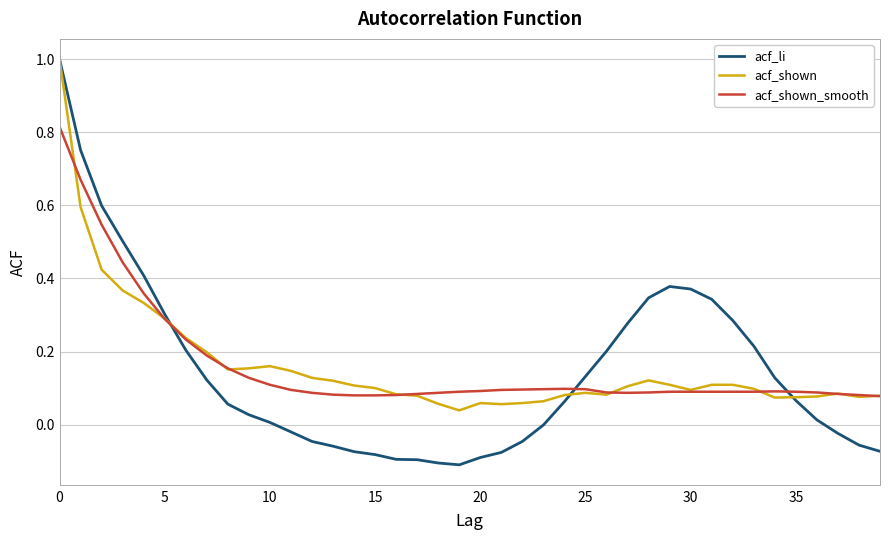

Which series has the widest spread of values?

acf_li